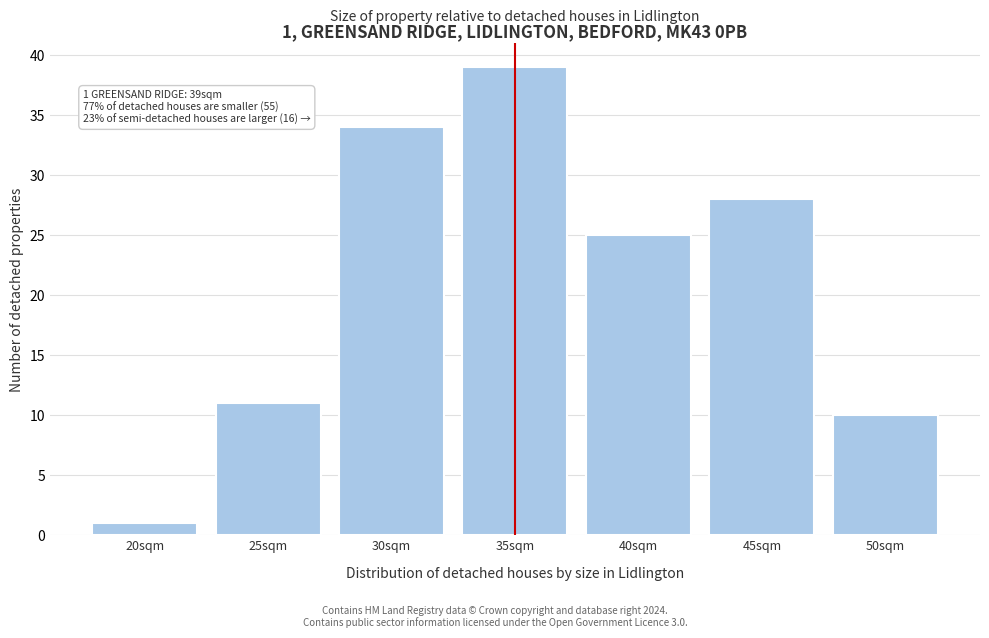

Reading left to right, list all the values displayed in this chart.

20sqm=1	25sqm=11	30sqm=34	35sqm=39	40sqm=25	45sqm=28	50sqm=10